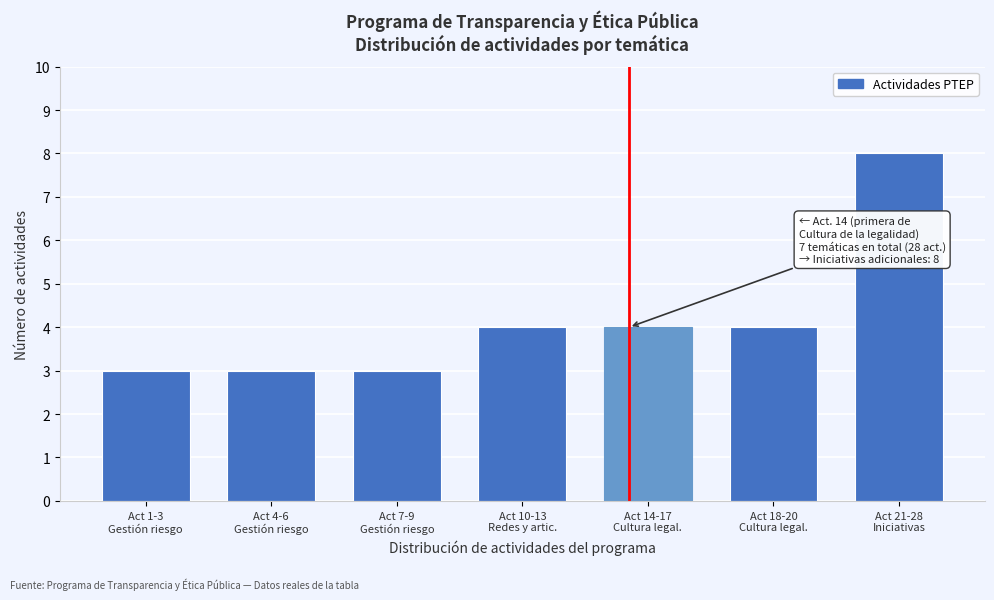

Reading right to left, list all the values displayed in this chart.

8	4	4	4	3	3	3